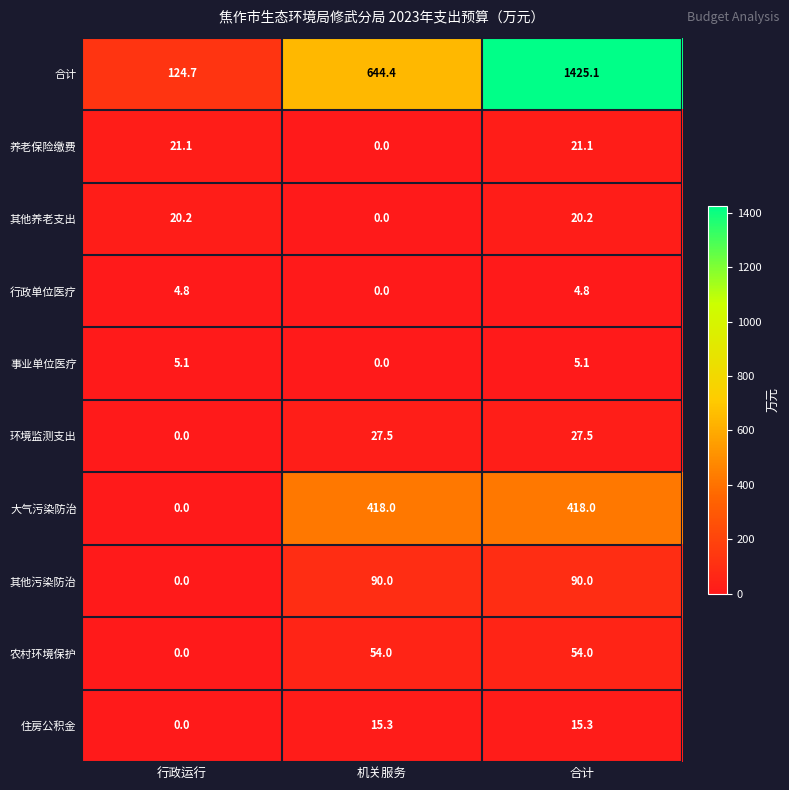

Which series has the largest total across all categories?

合计